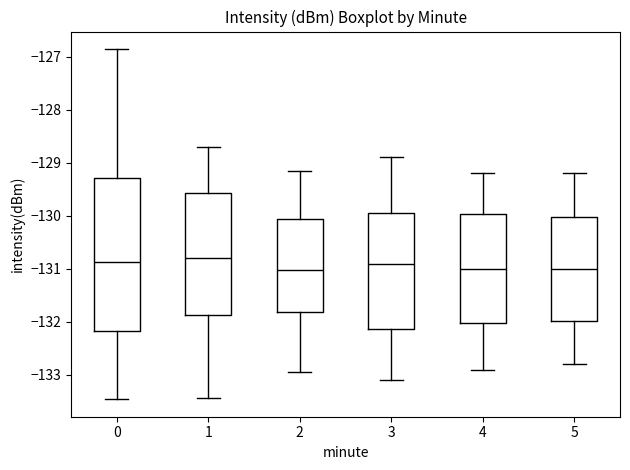

Where is the upper edge of the box at x = 2 on the y-axis? The values are not printed on the chart, so give them approximately, as read against the axis.

-130.1